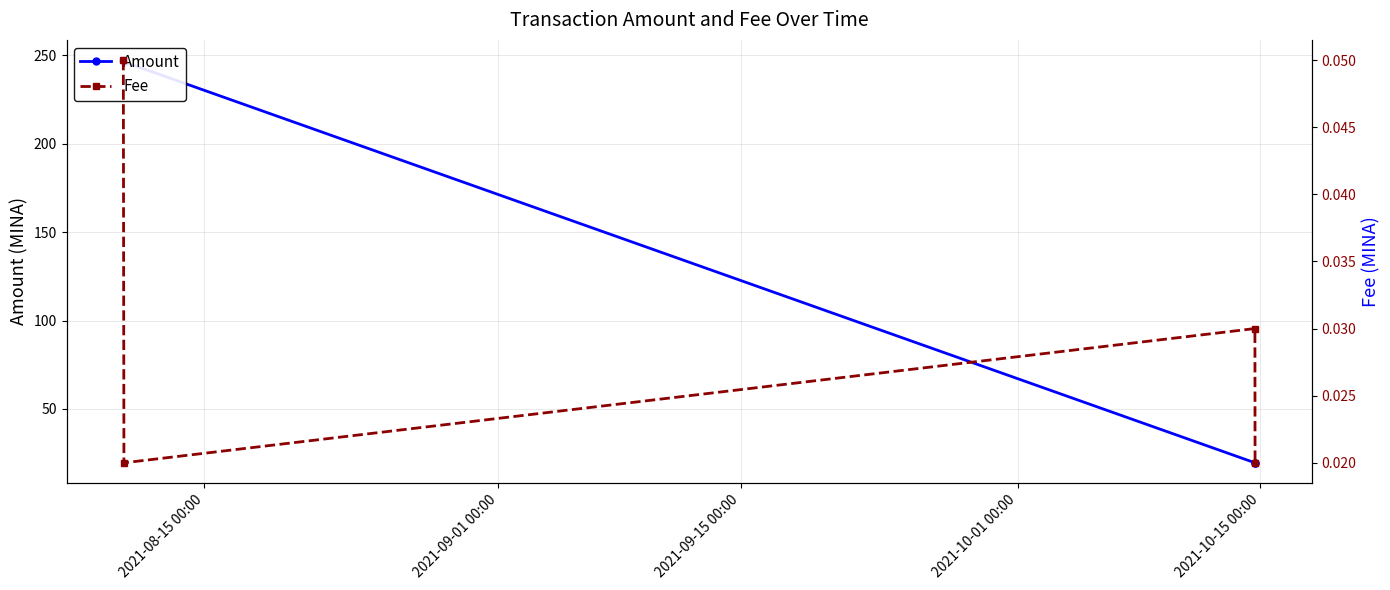

How many values in the Amount series are below 246?

2